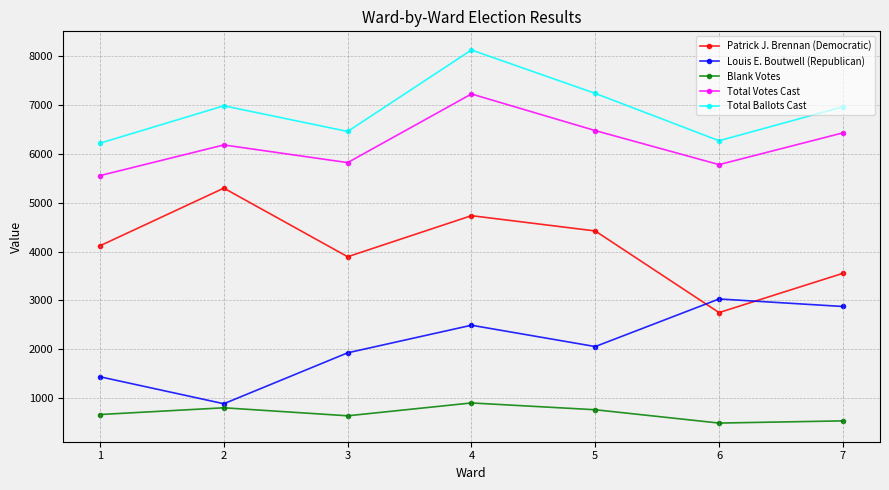

Does the chart have visible grid lines?

Yes